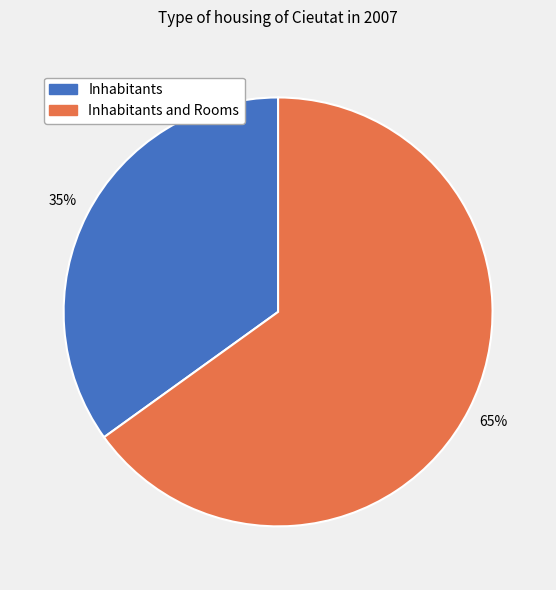

How many segments does this pie chart have?

2